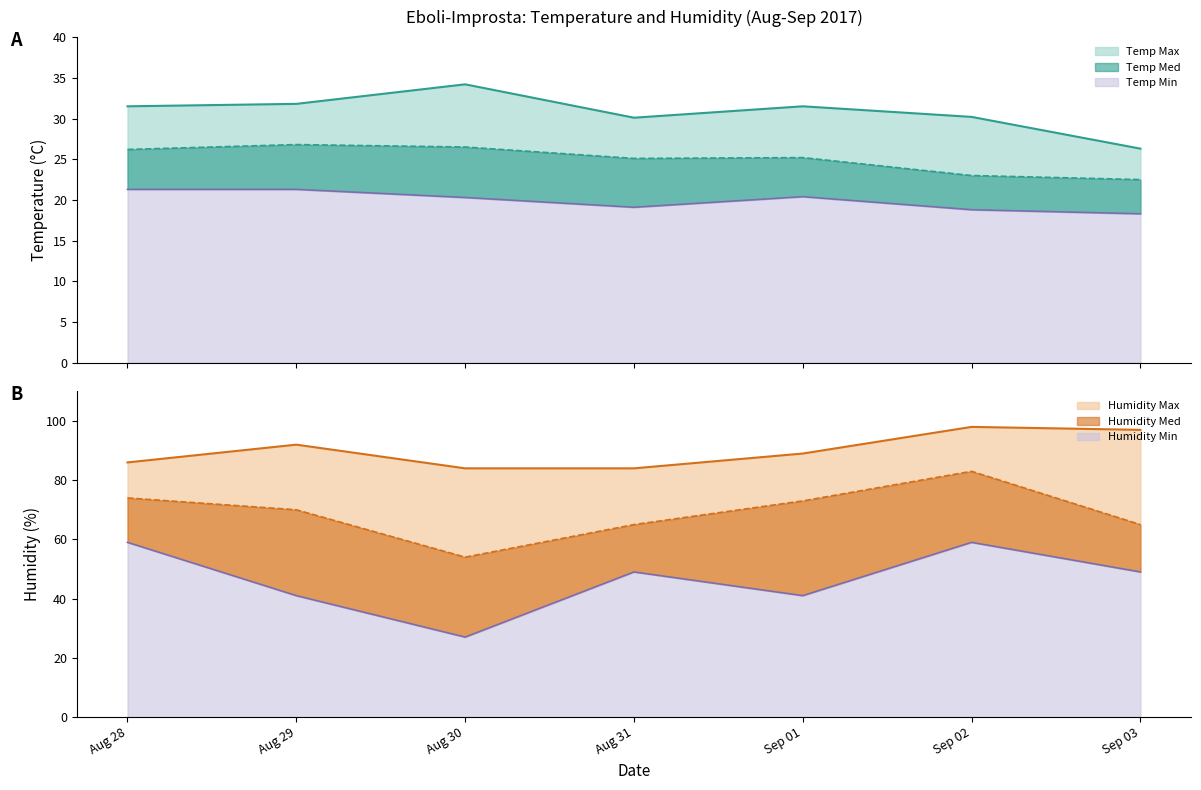

True or false: Humidity Min and Humidity Max intersect in this chart.

False